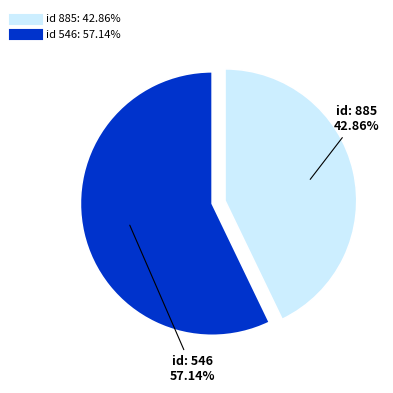

Does any single category account for the majority?

Yes